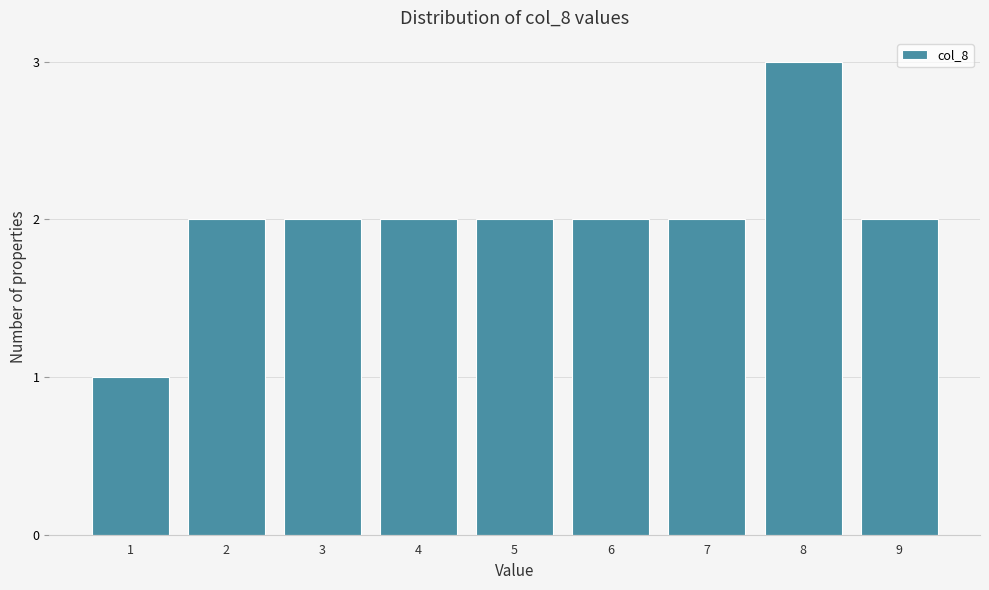

Reading right to left, what are all the values shown in this chart?

9=2	8=3	7=2	6=2	5=2	4=2	3=2	2=2	1=1